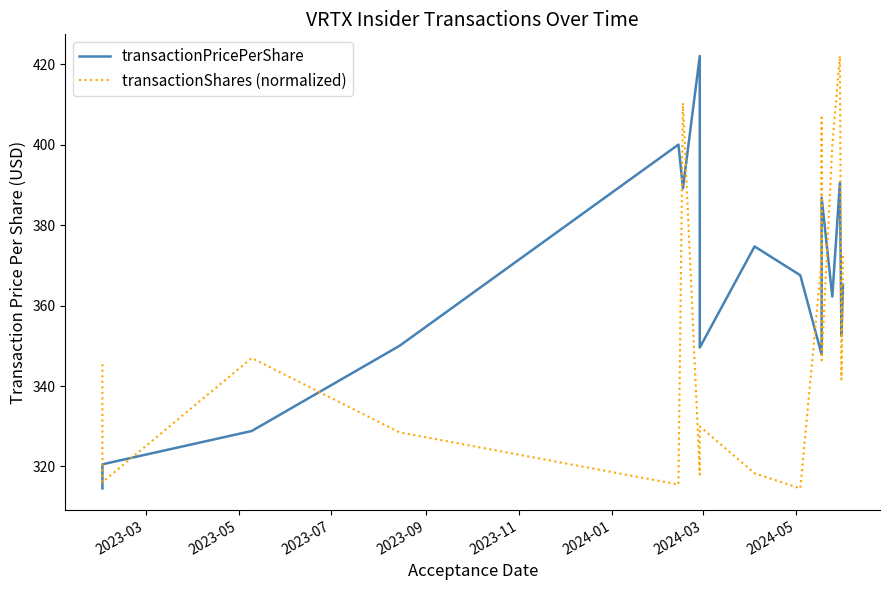

Which series has the largest total across all categories?

transactionPricePerShare